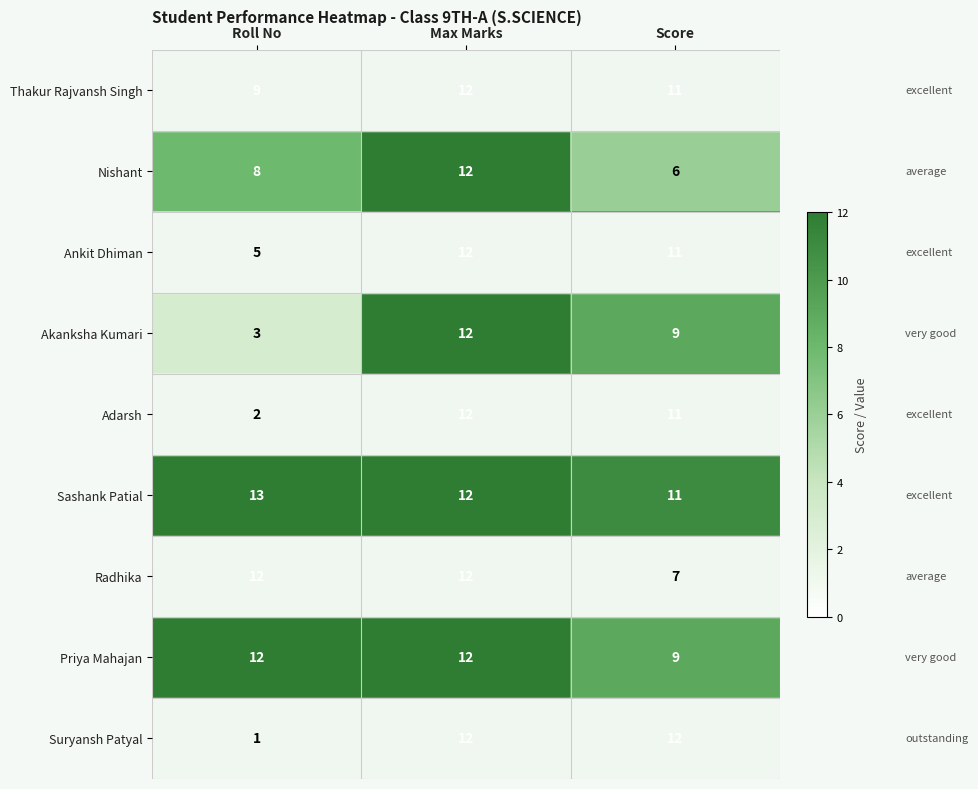

What is the sum of the Suryansh Patyal values at Score and Roll No?

13